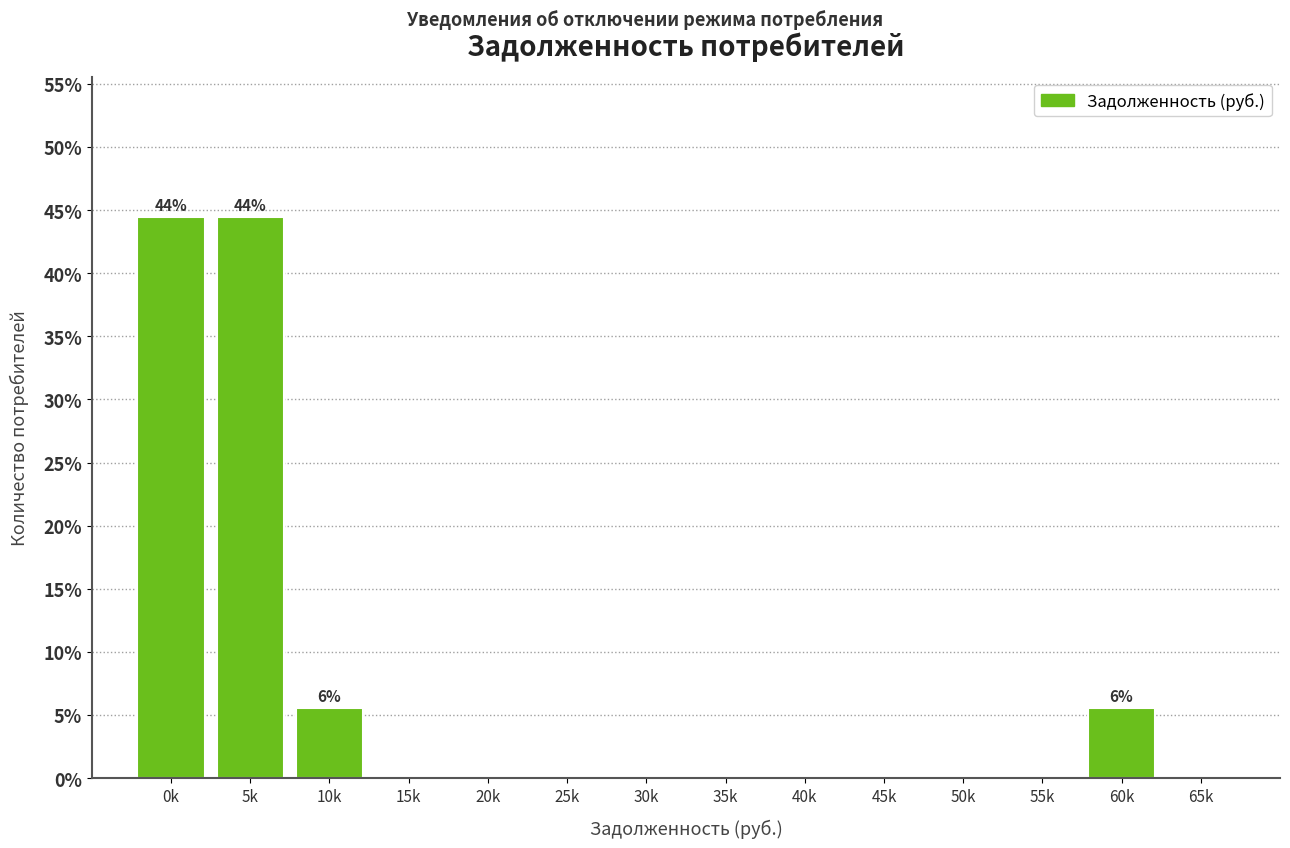

Reading left to right, transcribe all the data shown in this chart.

0k=44.4	5k=44.4	10k=5.6	15k=0.0	20k=0.0	25k=0.0	30k=0.0	35k=0.0	40k=0.0	45k=0.0	50k=0.0	55k=0.0	60k=5.6	65k=0.0